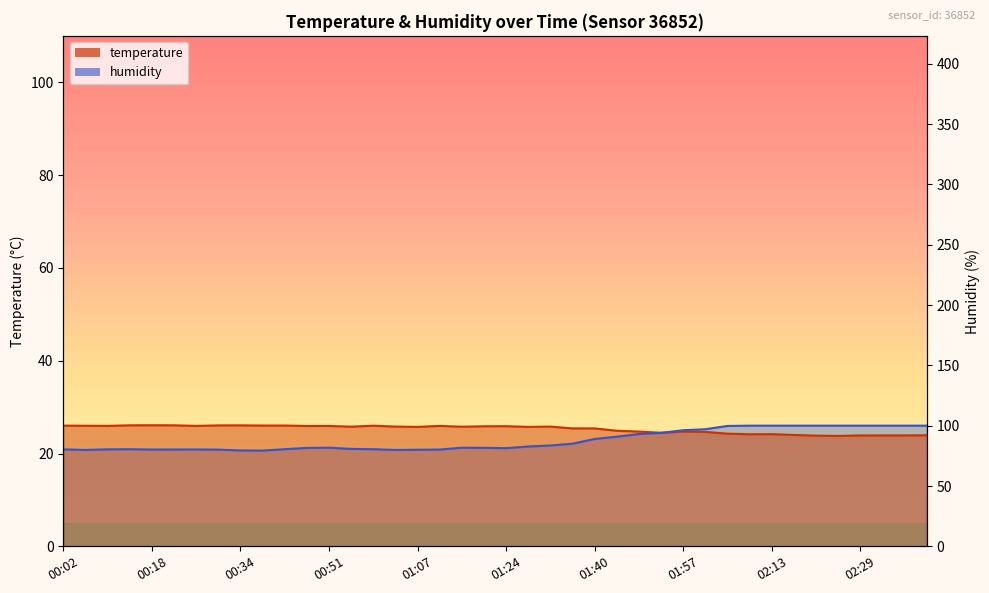

True or false: temperature has a value of 25.9 at 01:20.

True